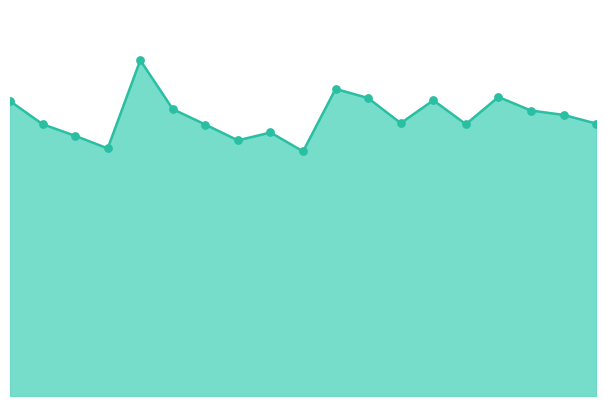

Does the chart have visible grid lines?

No